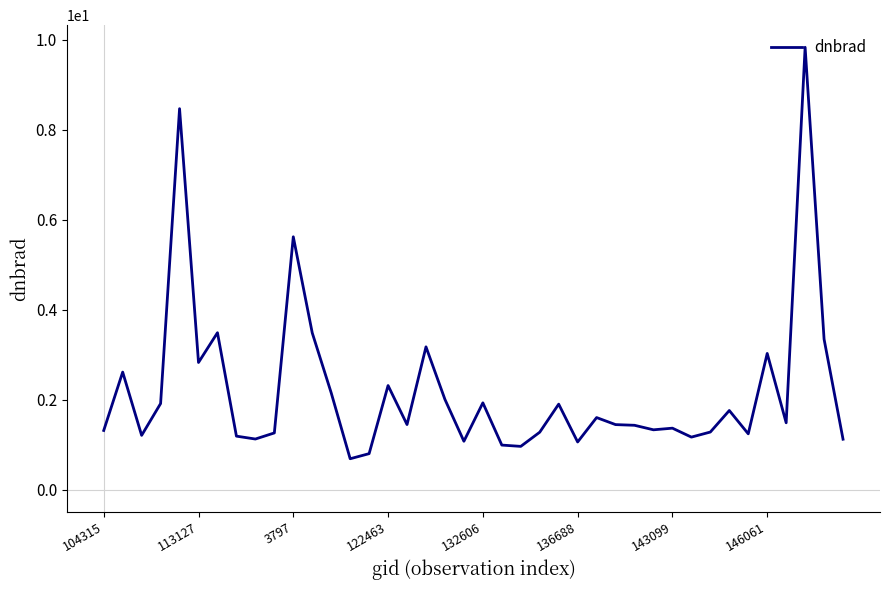

What is the minimum value shown in the chart?

0.7